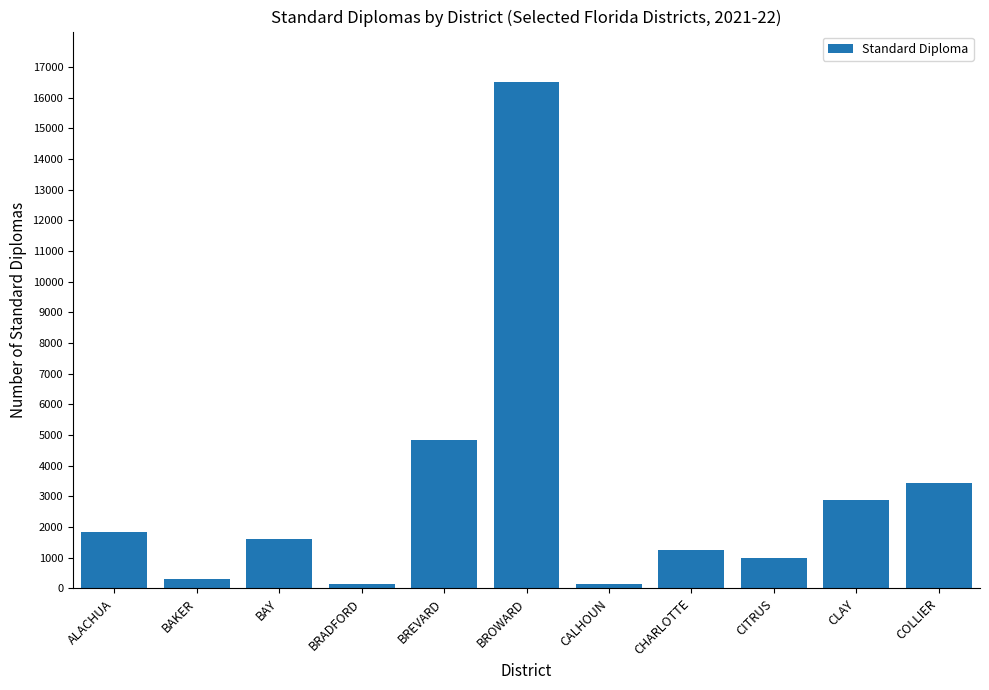

What is the difference between the values at CALHOUN and BRADFORD?

19